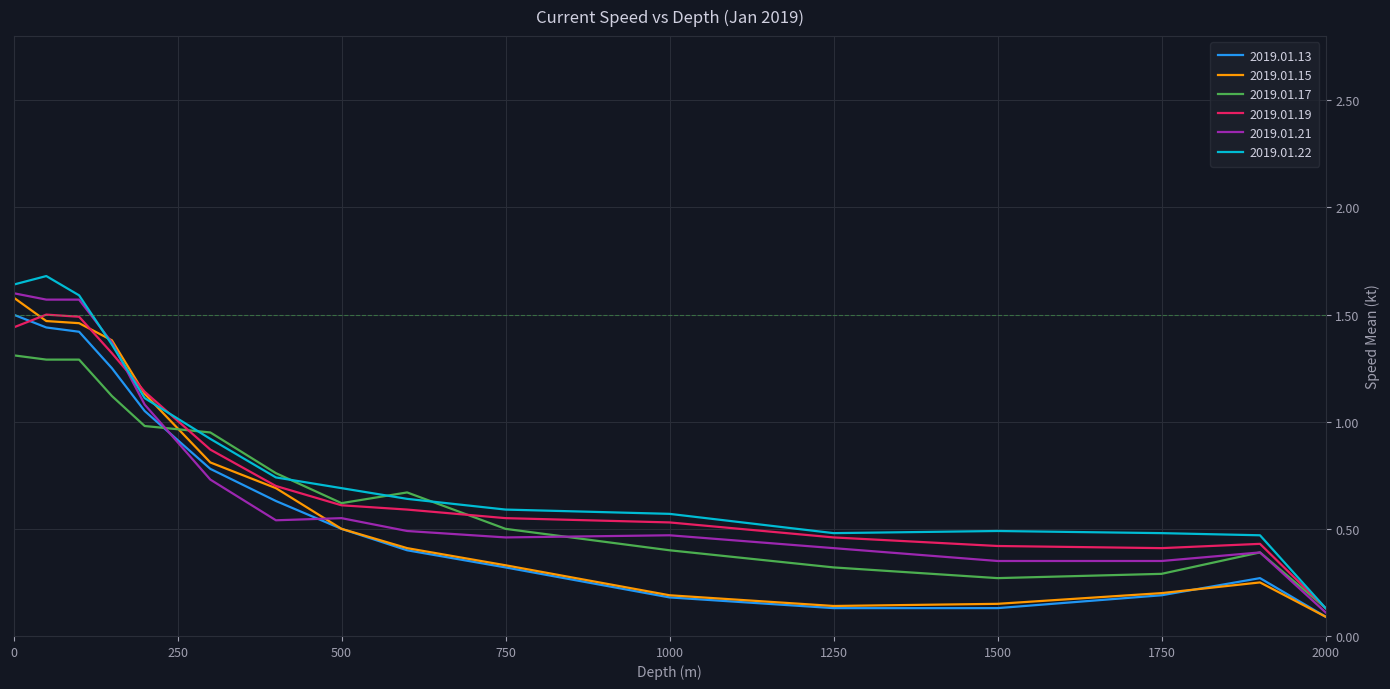

What are all the series names shown in the legend?

2019.01.13, 2019.01.15, 2019.01.17, 2019.01.19, 2019.01.21, 2019.01.22